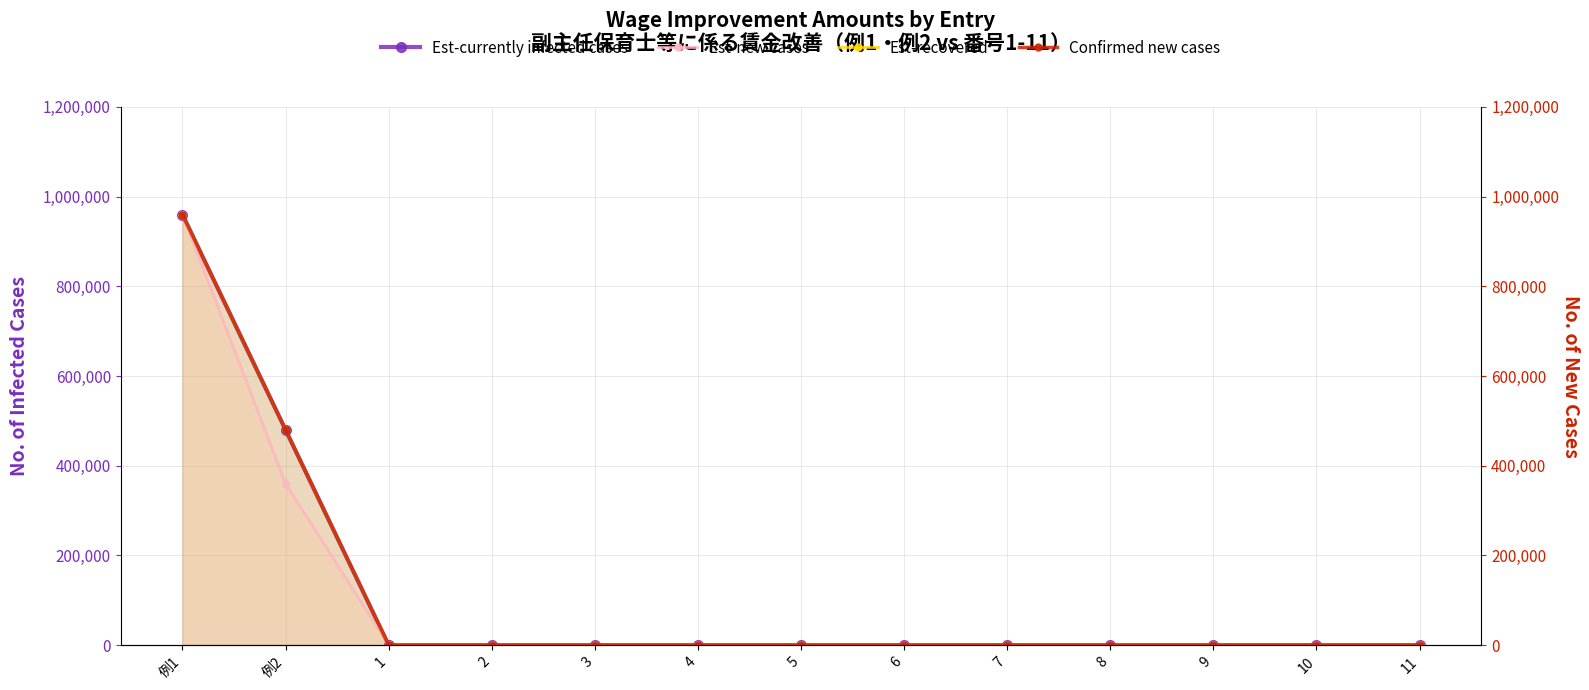

At how many categories does at least one series exceed 759375?

1